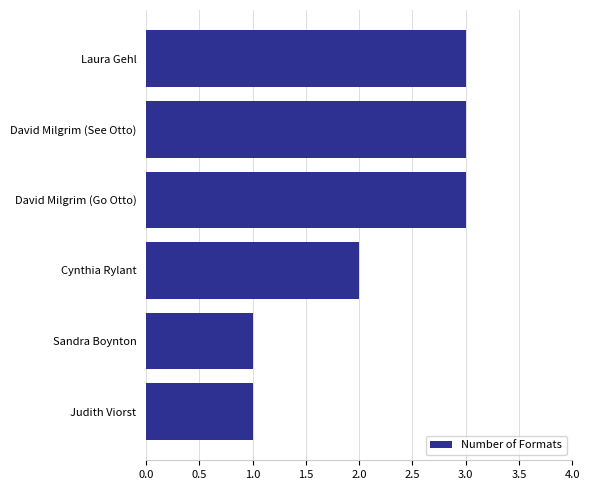

Reading top to bottom, what are all the values shown in this chart?

3	3	3	2	1	1